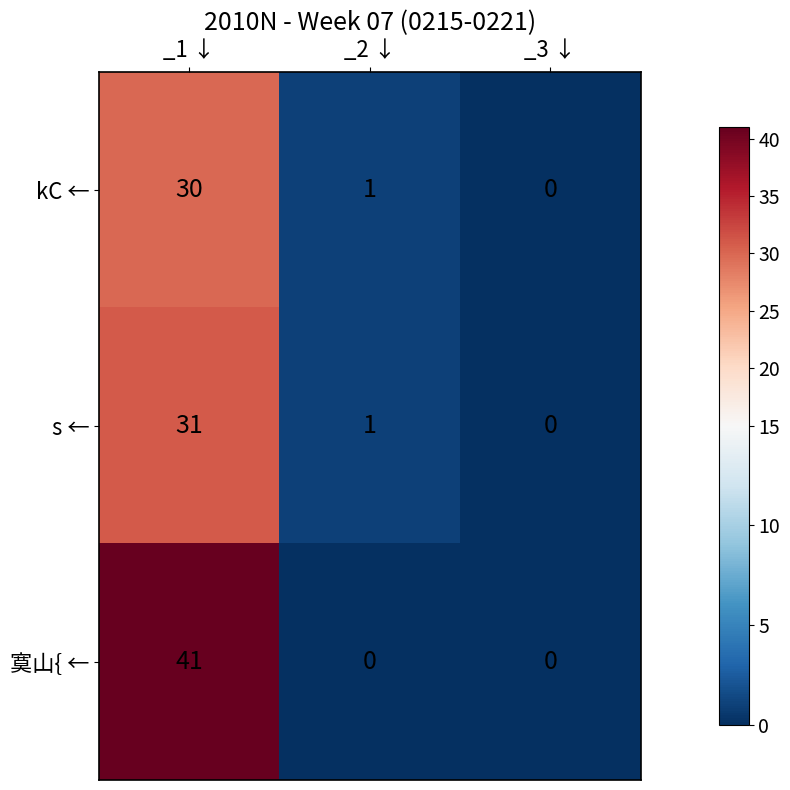

Which category has the highest value across all series?

_1 ↓